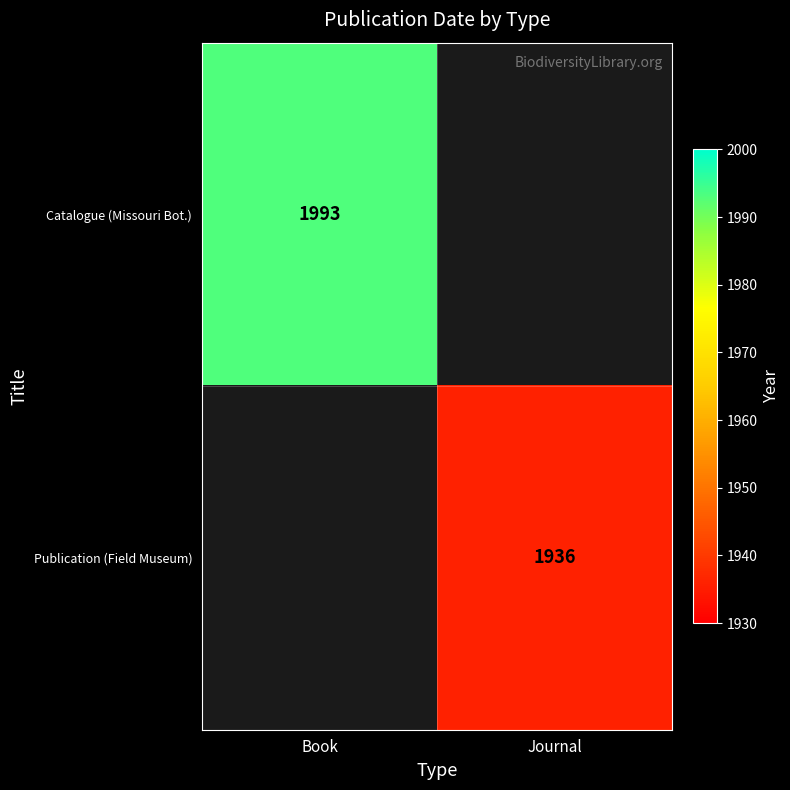

True or false: Catalogue (Missouri Bot.) has a value of 1993 at Book.

True